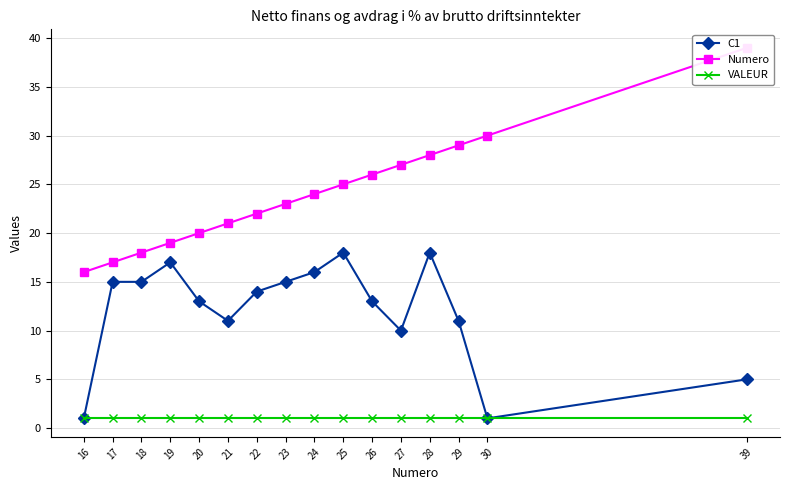

Reading right to left, what are all the values shown in this chart?

C1: 39=5	30=1	29=11	28=18	27=10	26=13	25=18	24=16	23=15	22=14	21=11	20=13	19=17	18=15	17=15	16=1
Numero: 39=39	30=30	29=29	28=28	27=27	26=26	25=25	24=24	23=23	22=22	21=21	20=20	19=19	18=18	17=17	16=16
VALEUR: 39=1	30=1	29=1	28=1	27=1	26=1	25=1	24=1	23=1	22=1	21=1	20=1	19=1	18=1	17=1	16=1